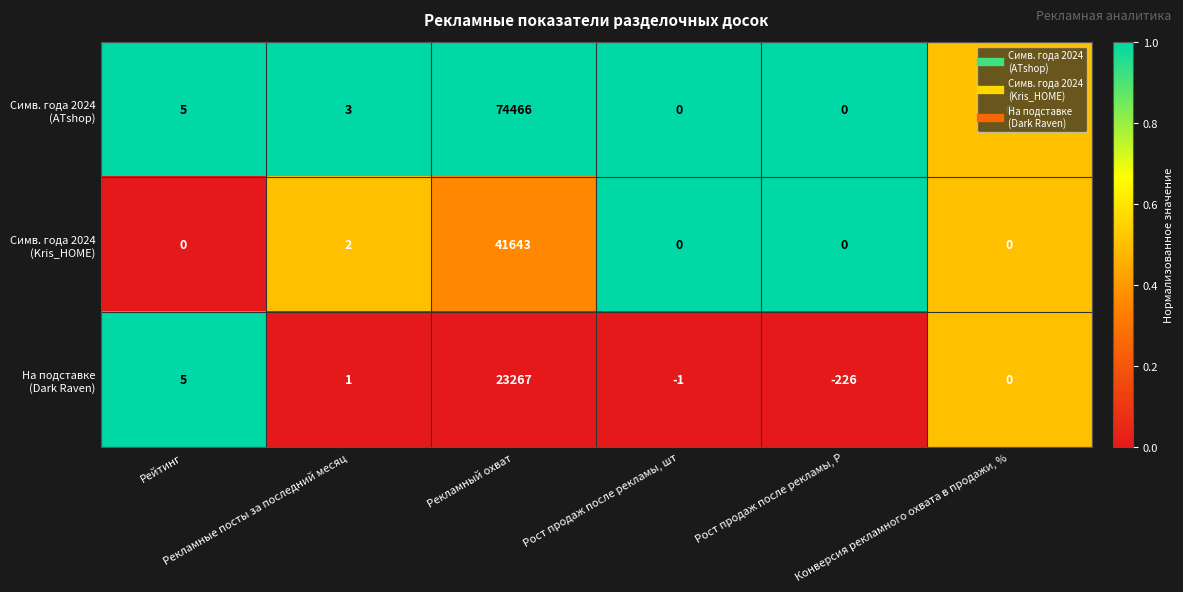

Count the number of categories in the chart.

6